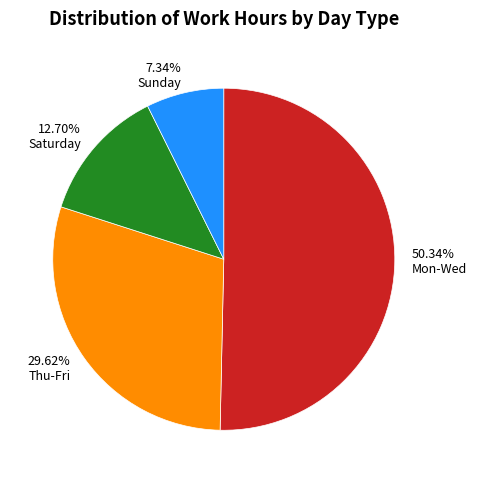

What is the ratio of the value at Thu-Fri to the value at Saturday?

2.3